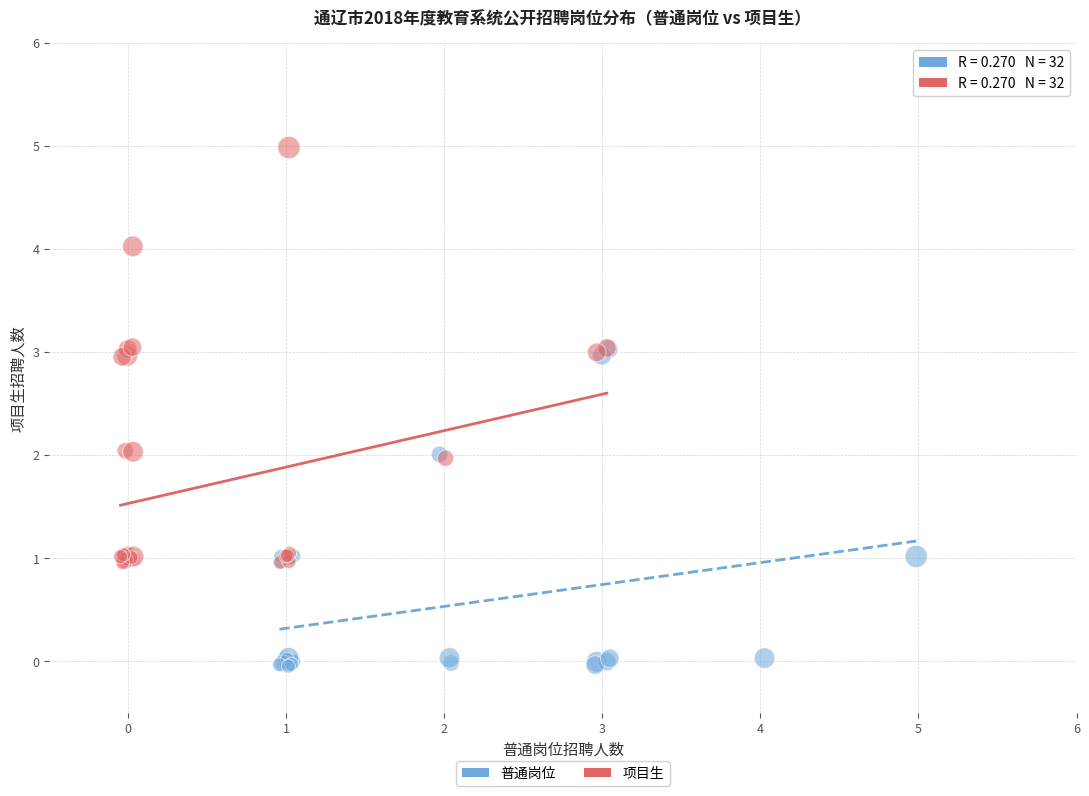

Which series reaches the maximum Y coordinate?

项目生